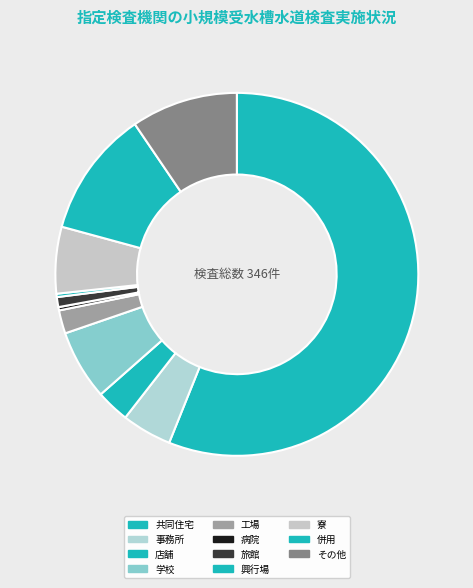

Does any single category account for the majority?

Yes